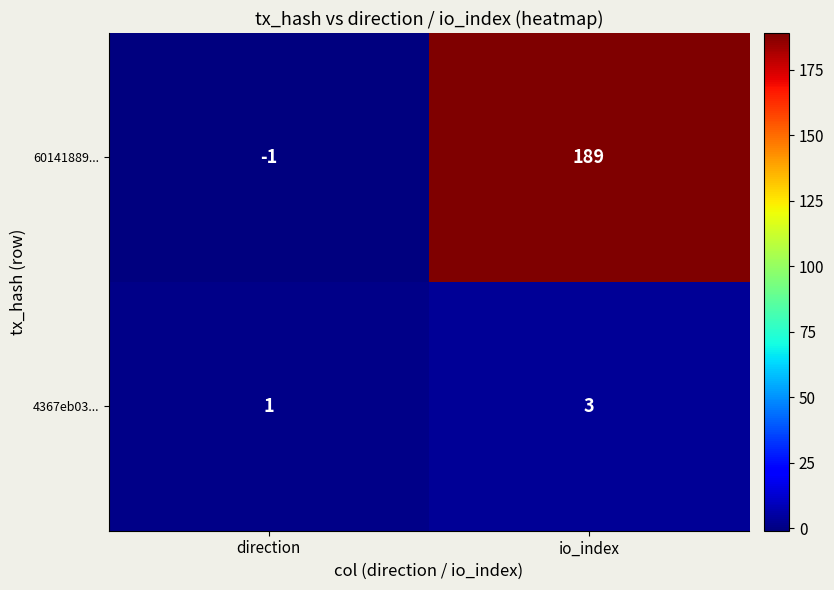

What is the maximum value shown in the chart?

189